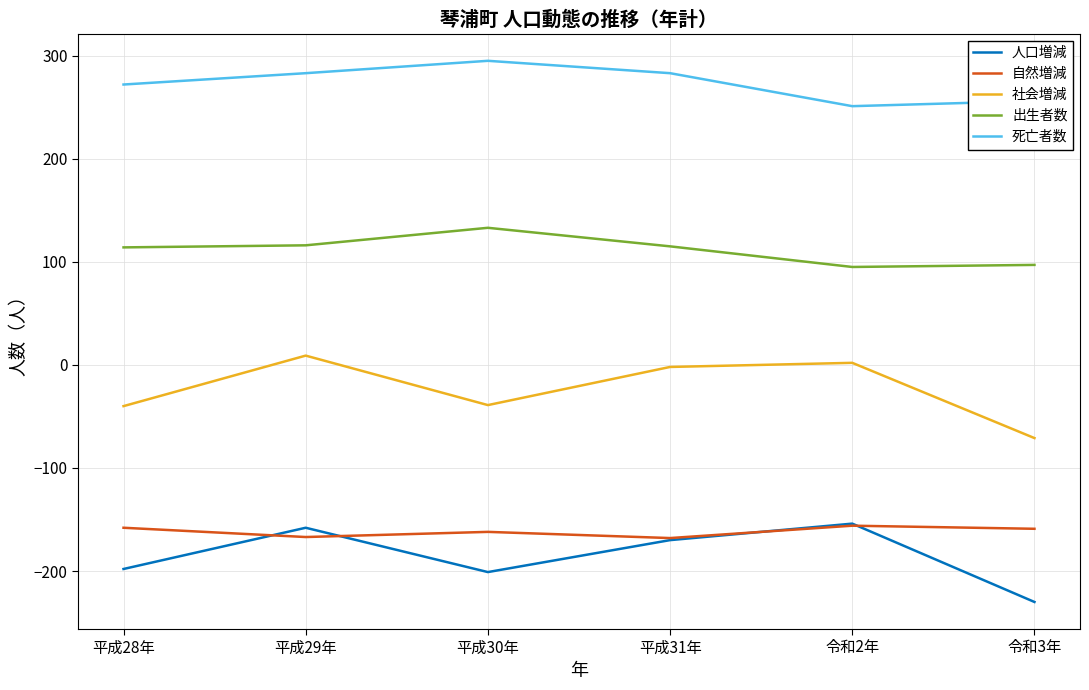

Is it true that 死亡者数 equals 189 at 平成29年?

False